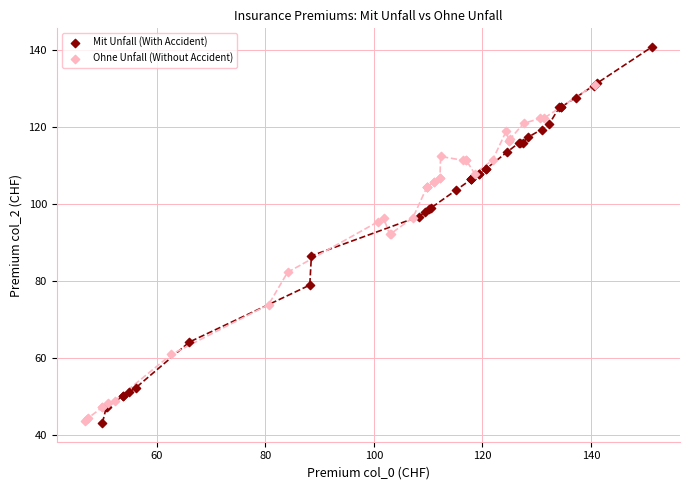

Which series contains the highest Y value?

Mit Unfall (With Accident)